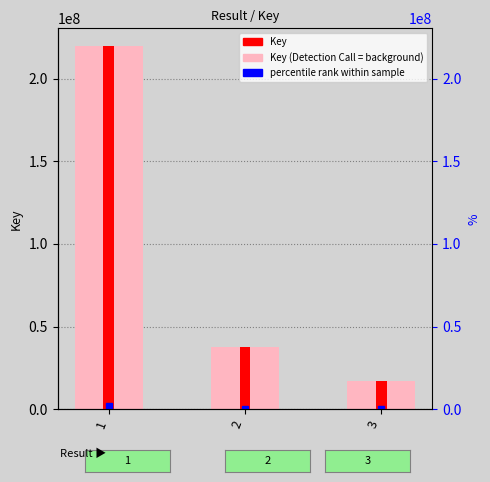

How many categories are shown in the chart?

3